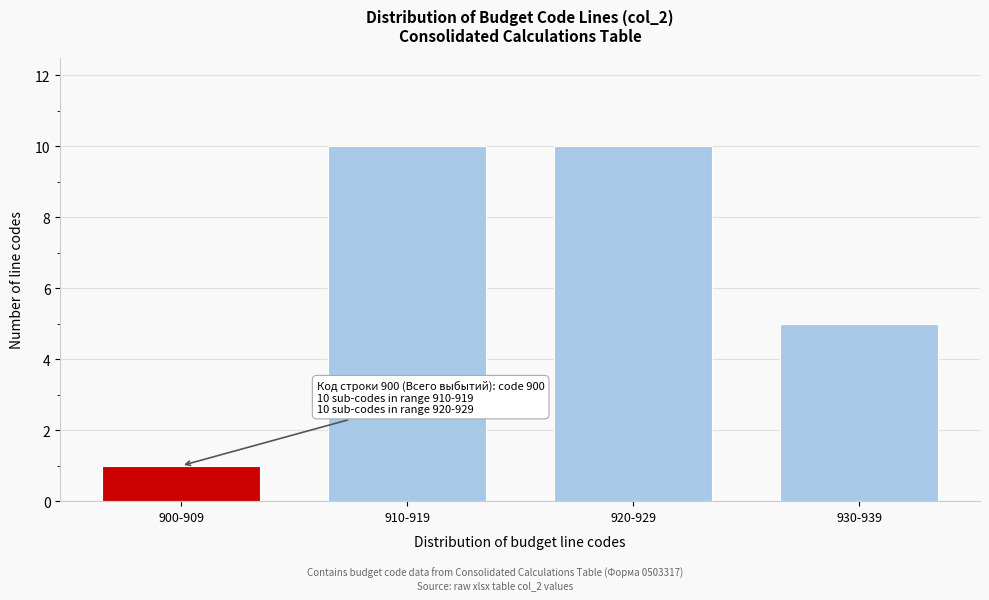

Reading right to left, extract all data points from this chart.

930-939=5	920-929=10	910-919=10	900-909=1